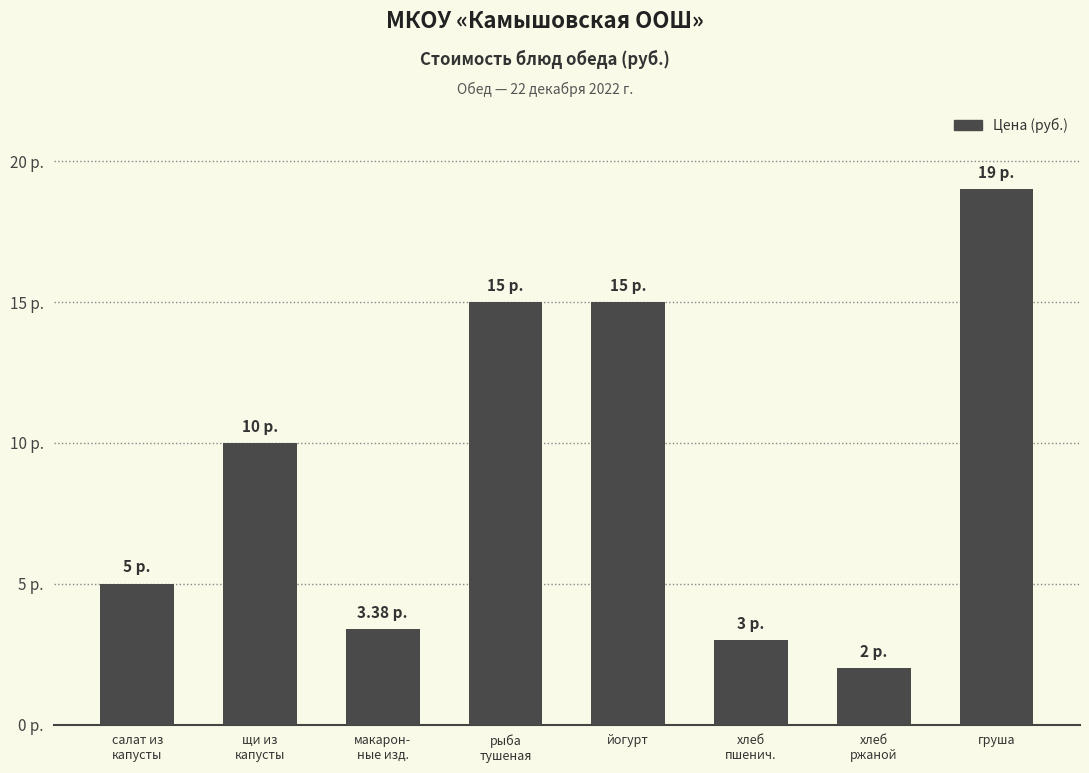

At which category does the chart reach its peak across all series?

груша